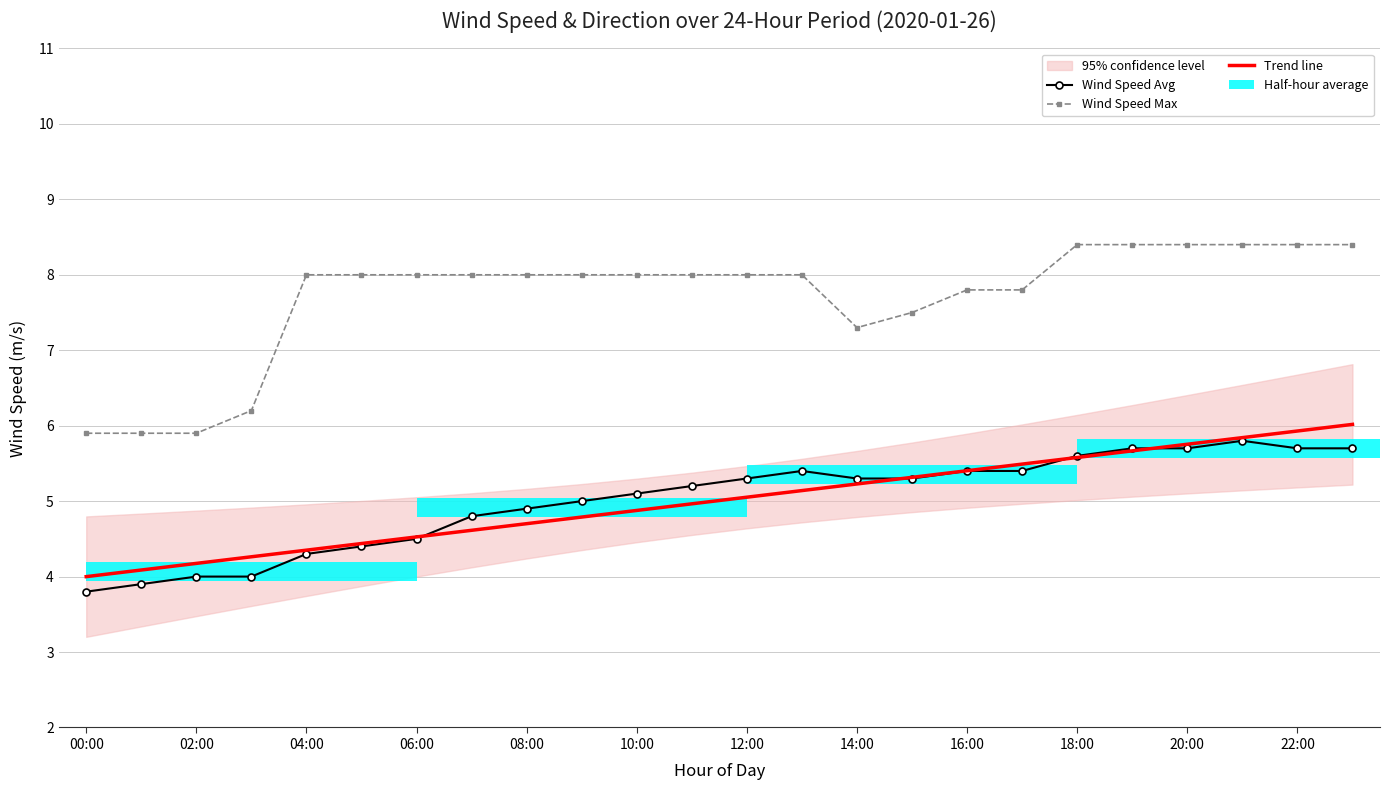

At how many categories does at least one series exceed 7?

20